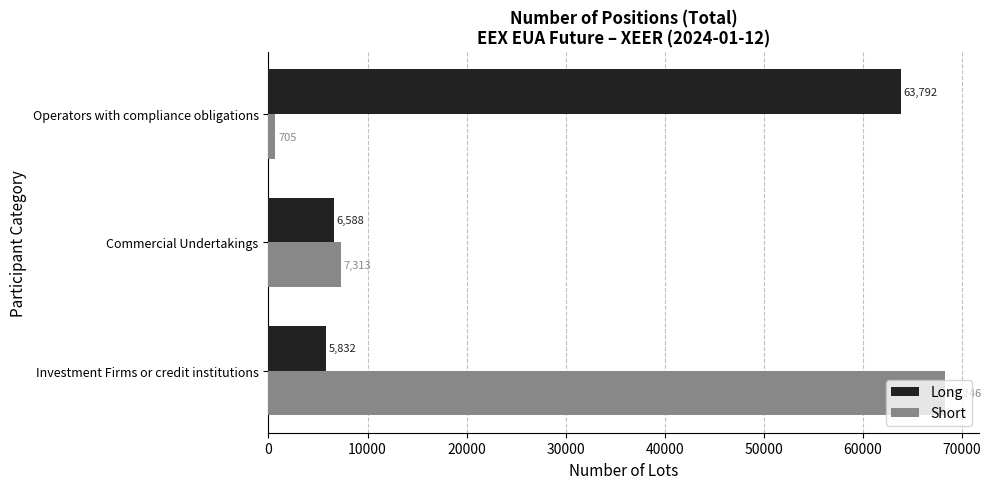

Read the Long value at Operators with compliance obligations, to the nearest 50.

63800